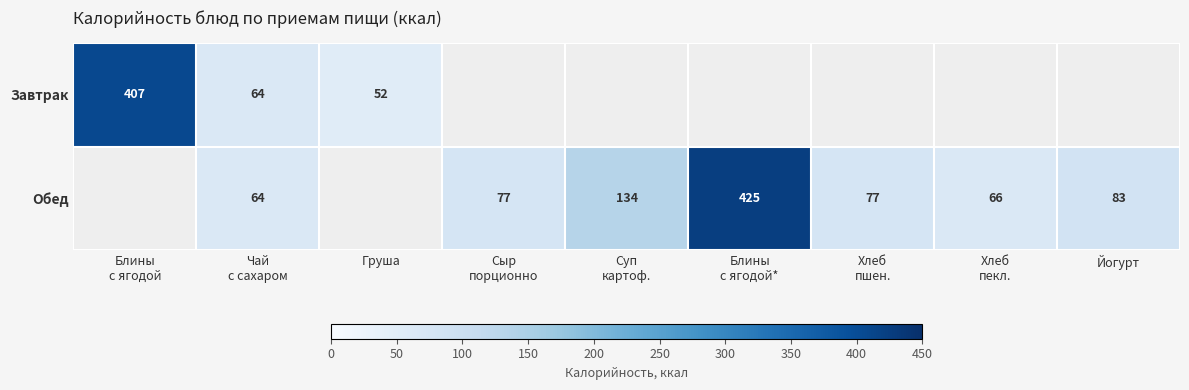

The Обед series shows 149 at Йогурт. True or false?

False